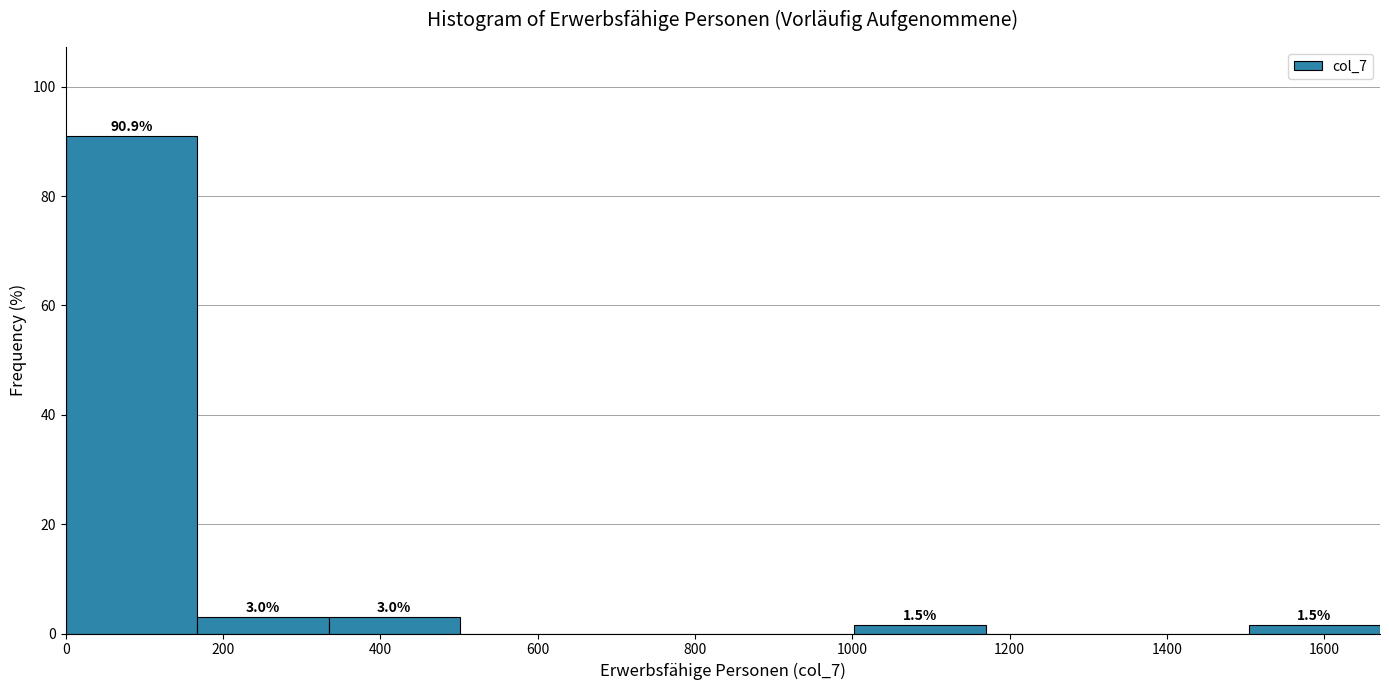

Which range on the x-axis has the tallest bar?

0 to 160